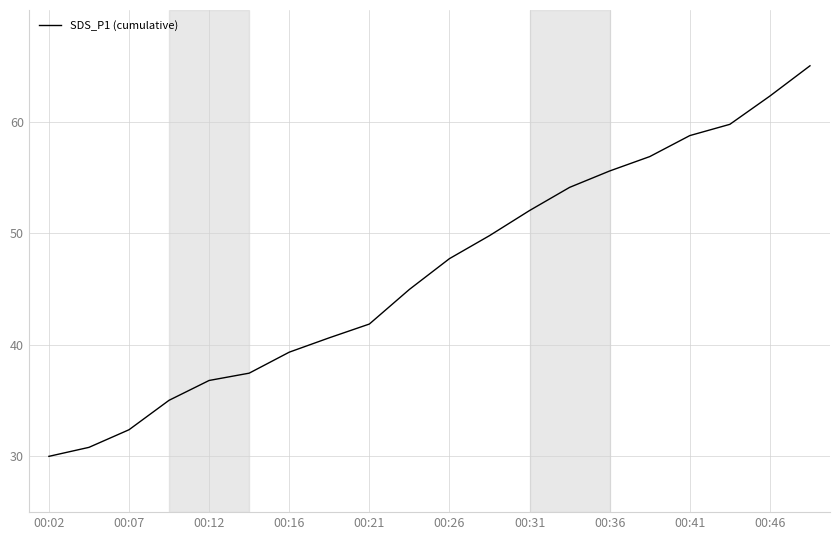

What is the difference between the maximum and minimum values?

35.0